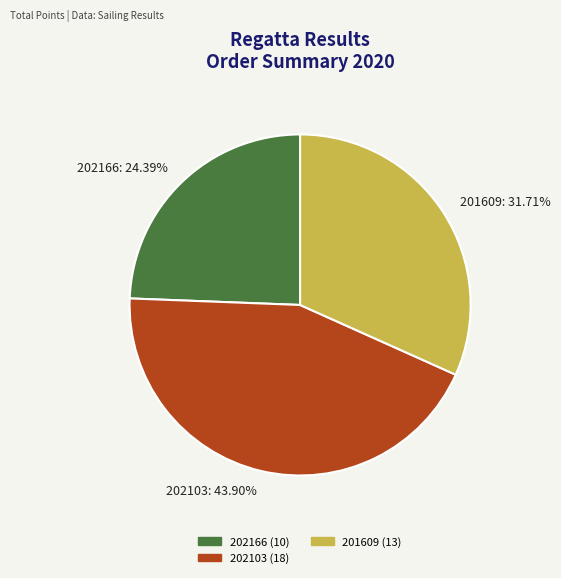

To the nearest percent, what is the average slice percentage?

33%